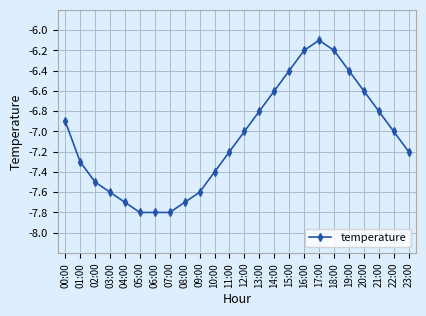

What is the maximum value shown in the chart?

-6.1